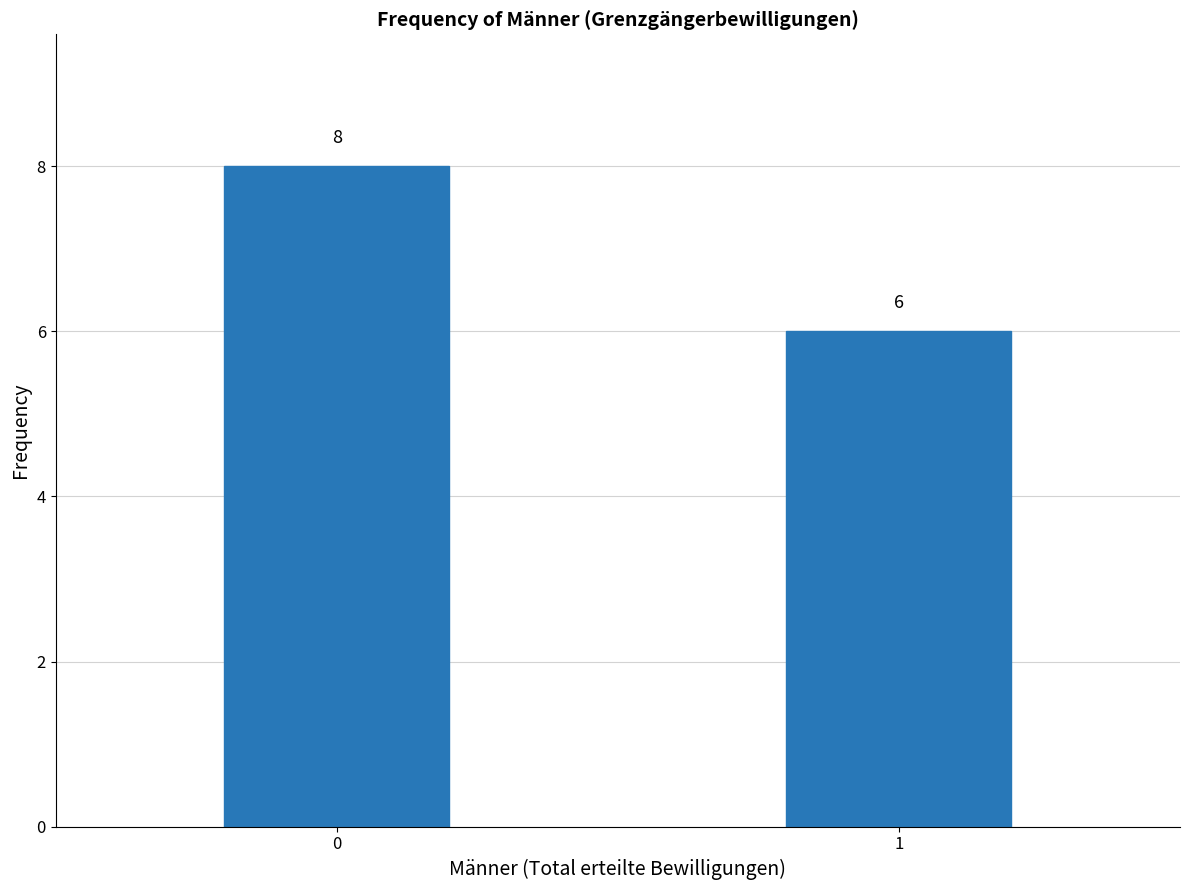

Reading left to right, what are all the values shown in this chart?

0=8	1=6